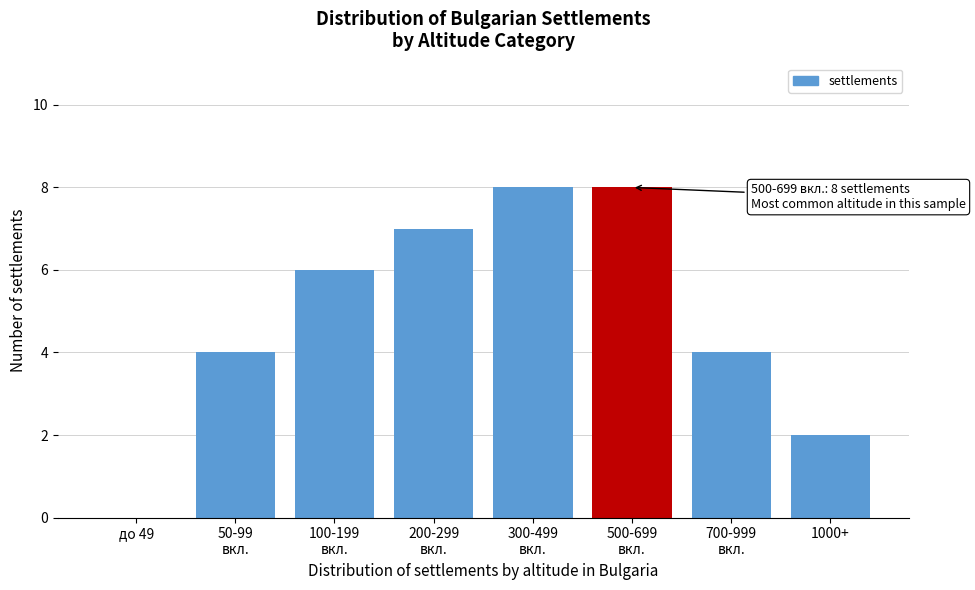

What is the sum of all values?

39